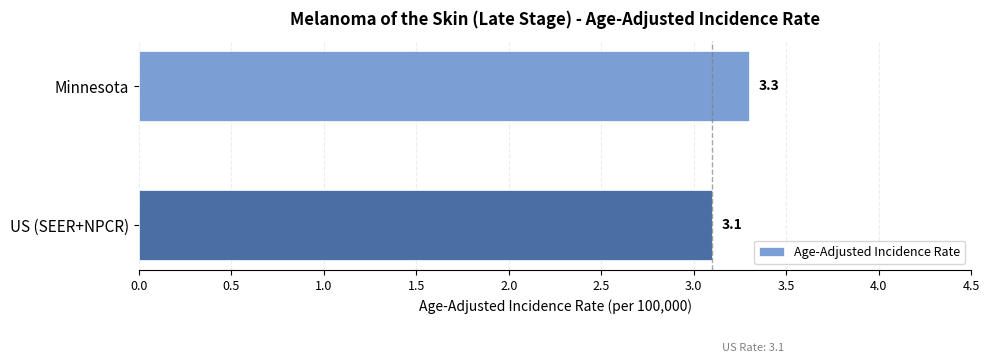

Count the values in the range 3 to 4.

2